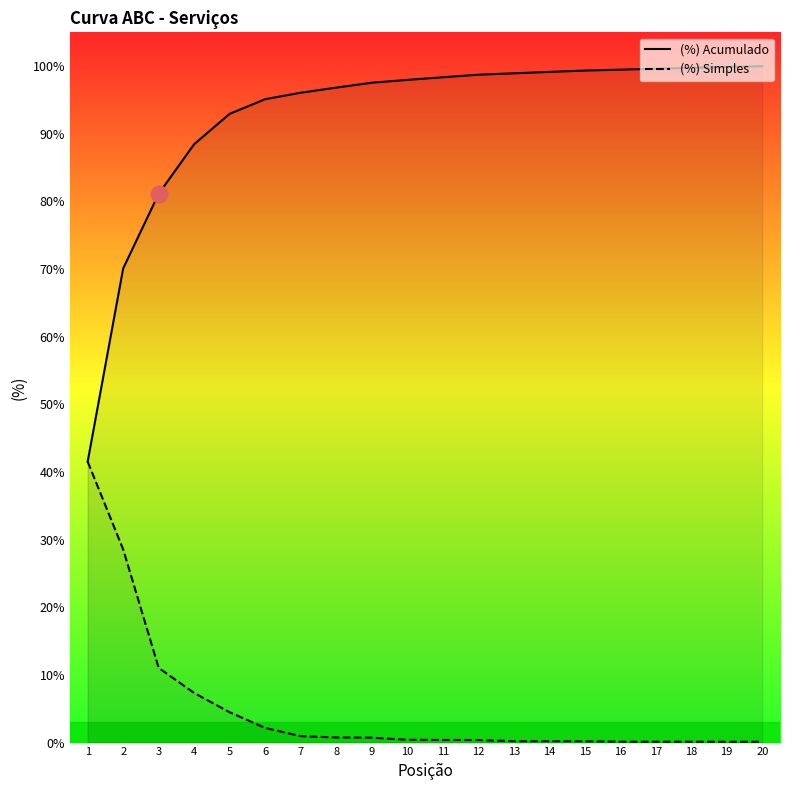

What is the greatest value displayed?

100.0